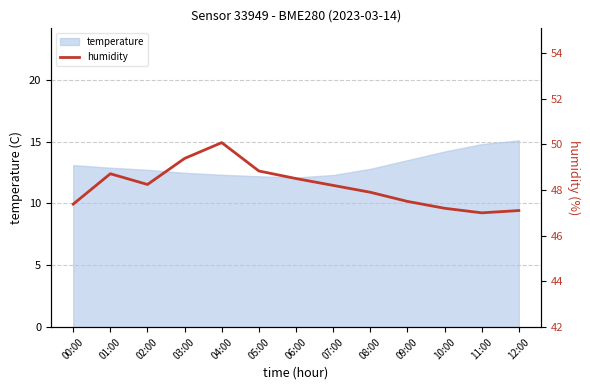

What is the greatest value displayed?

50.1